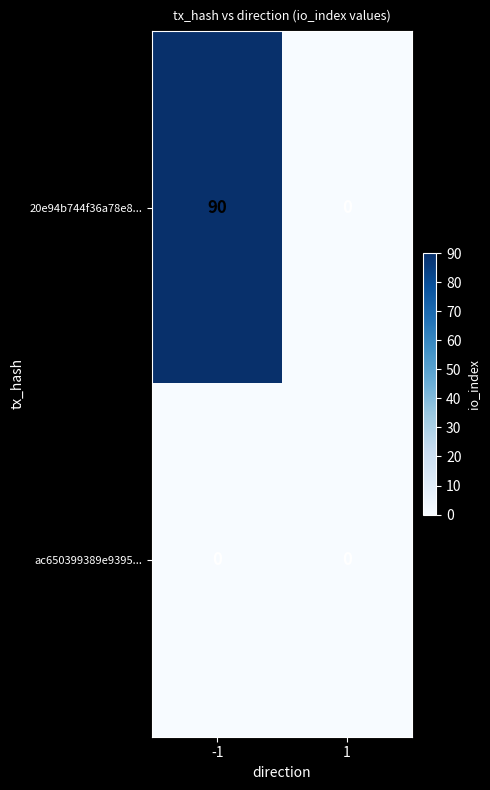

What is the difference between the maximum and minimum values in the 20e94b744f36a78e8... series?

90